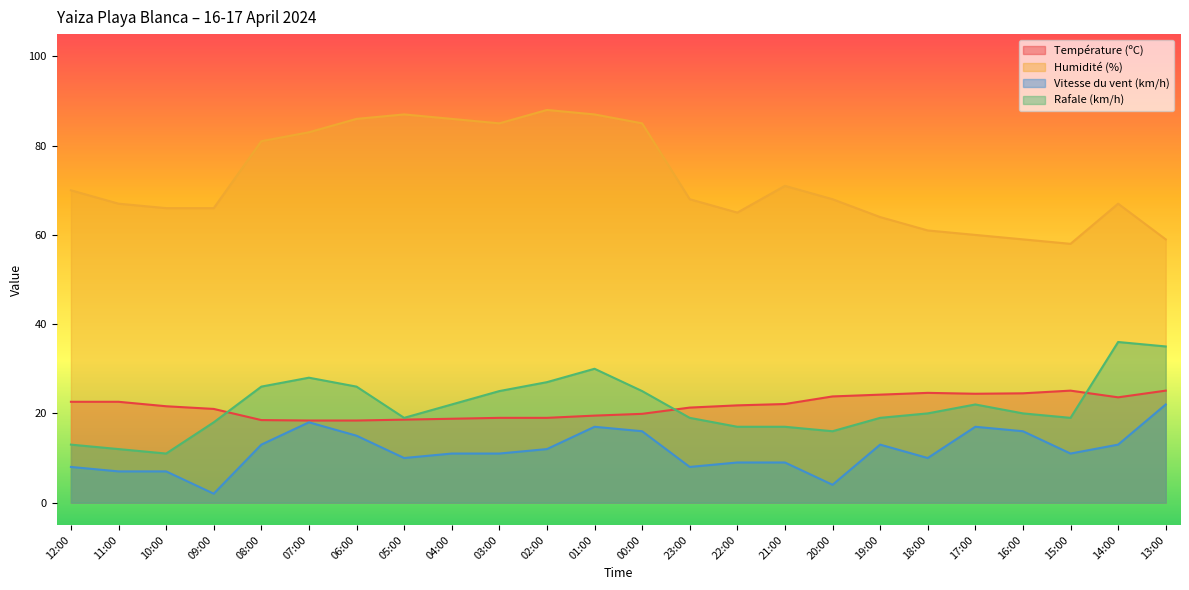

Rank the series at 17:00 from highest to lowest value.

Humidité (%), Température (ºC), Rafale (km/h), Vitesse du vent (km/h)